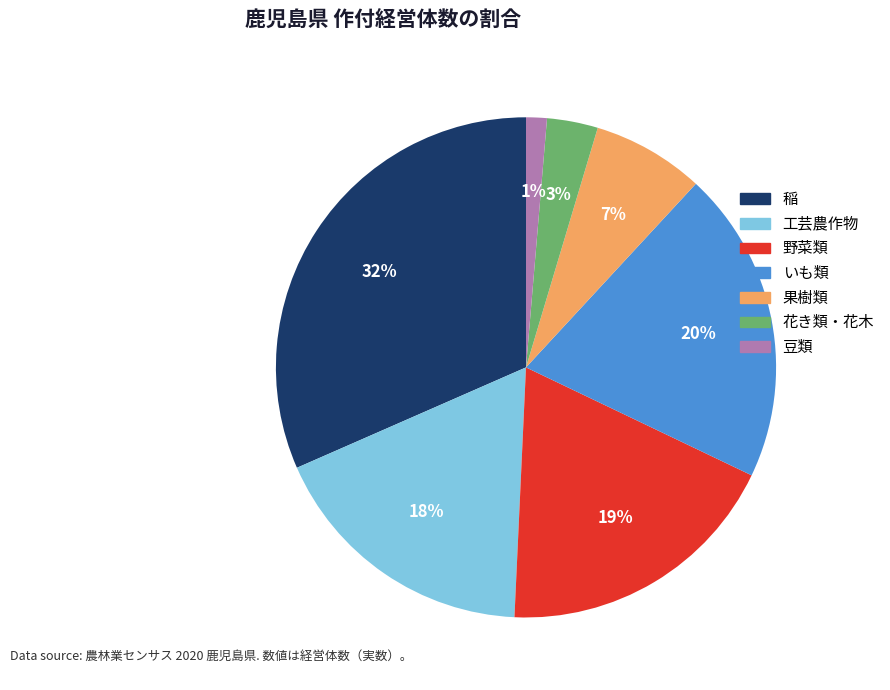

Which slice is the smallest?

豆類